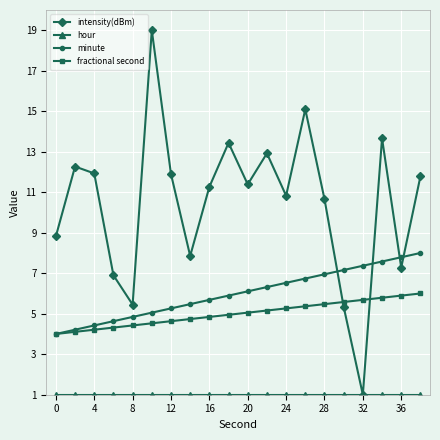

What is the greatest value displayed?

19.0